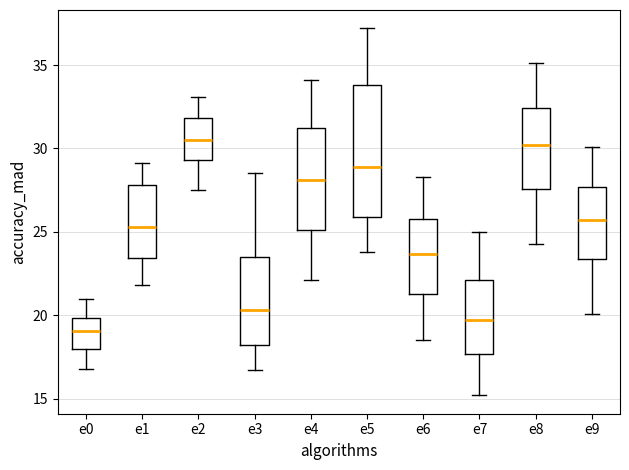

Reading left to right, read every box against the y-axis: the position of its median line, the range the box covers, and the ends of its whiskers. The values are not printed on the chart, so give them approximately, as read against the axis.

e0: median 19.0, box 18.0 to 20.0, whiskers 17.0 to 21.0
e1: median 25.5, box 23.5 to 28.0, whiskers 22.0 to 29.0
e2: median 30.5, box 29.5 to 32.0, whiskers 27.5 to 33.0
e3: median 20.5, box 18.0 to 23.5, whiskers 16.5 to 28.5
e4: median 28.0, box 25.0 to 31.0, whiskers 22.0 to 34.0
e5: median 29.0, box 26.0 to 34.0, whiskers 24.0 to 37.0
e6: median 23.5, box 21.5 to 26.0, whiskers 18.5 to 28.5
e7: median 19.5, box 17.5 to 22.0, whiskers 15.0 to 25.0
e8: median 30.0, box 27.5 to 32.5, whiskers 24.5 to 35.0
e9: median 25.5, box 23.5 to 27.5, whiskers 20.0 to 30.0